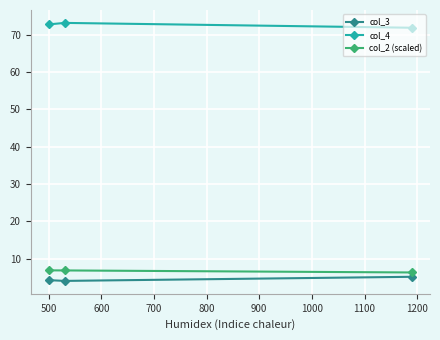

What is the lowest value of the col_3 series?

4.0